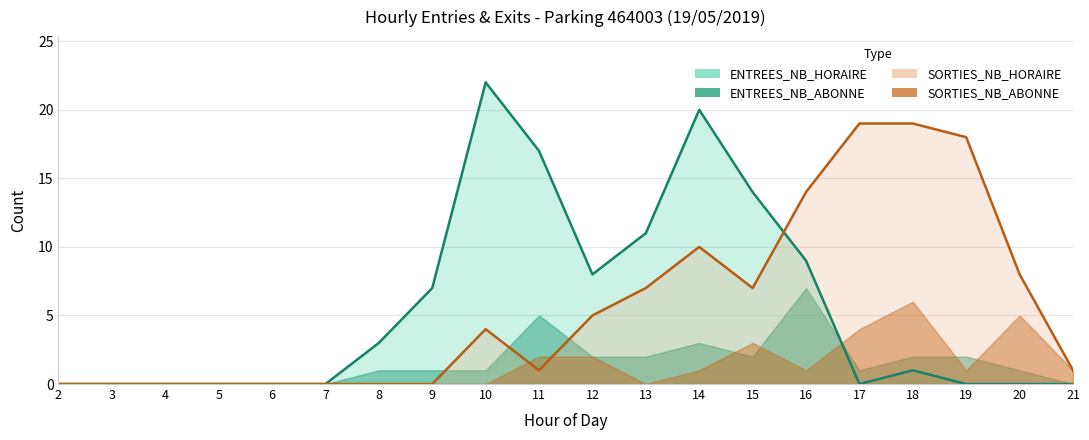

How many times do SORTIES (total) and ENTREES (total) cross each other?

1